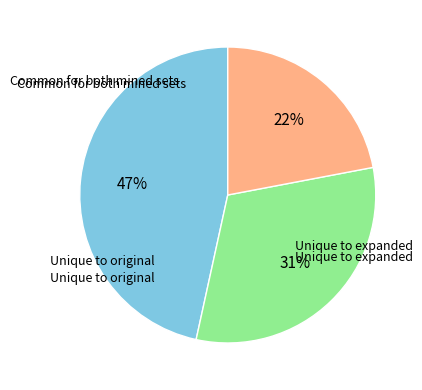

Is there a majority slice in this chart?

No